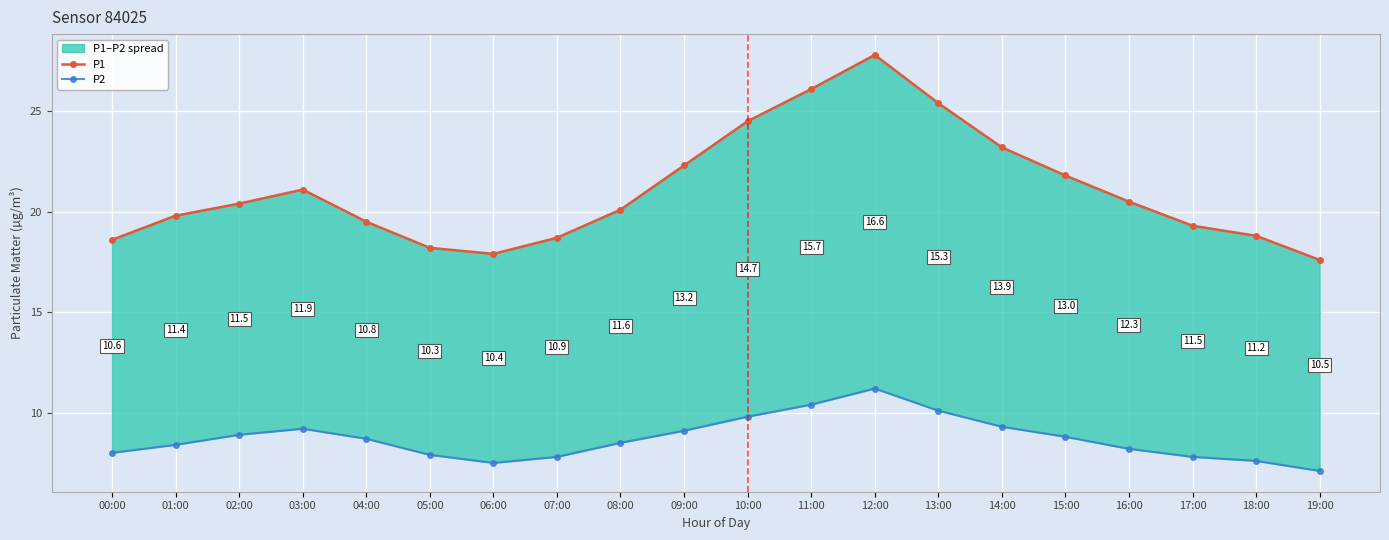

Which category has the highest value across all series?

12:00